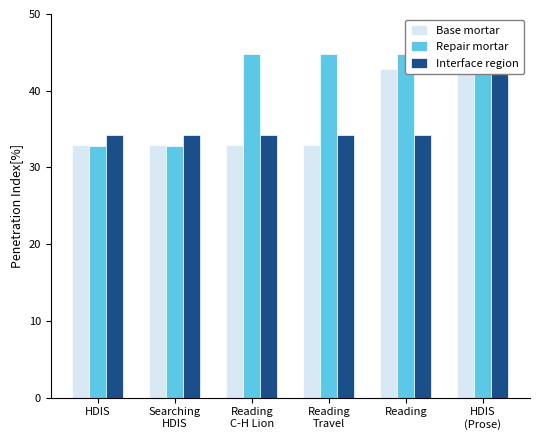

How many groups of bars are there?

6